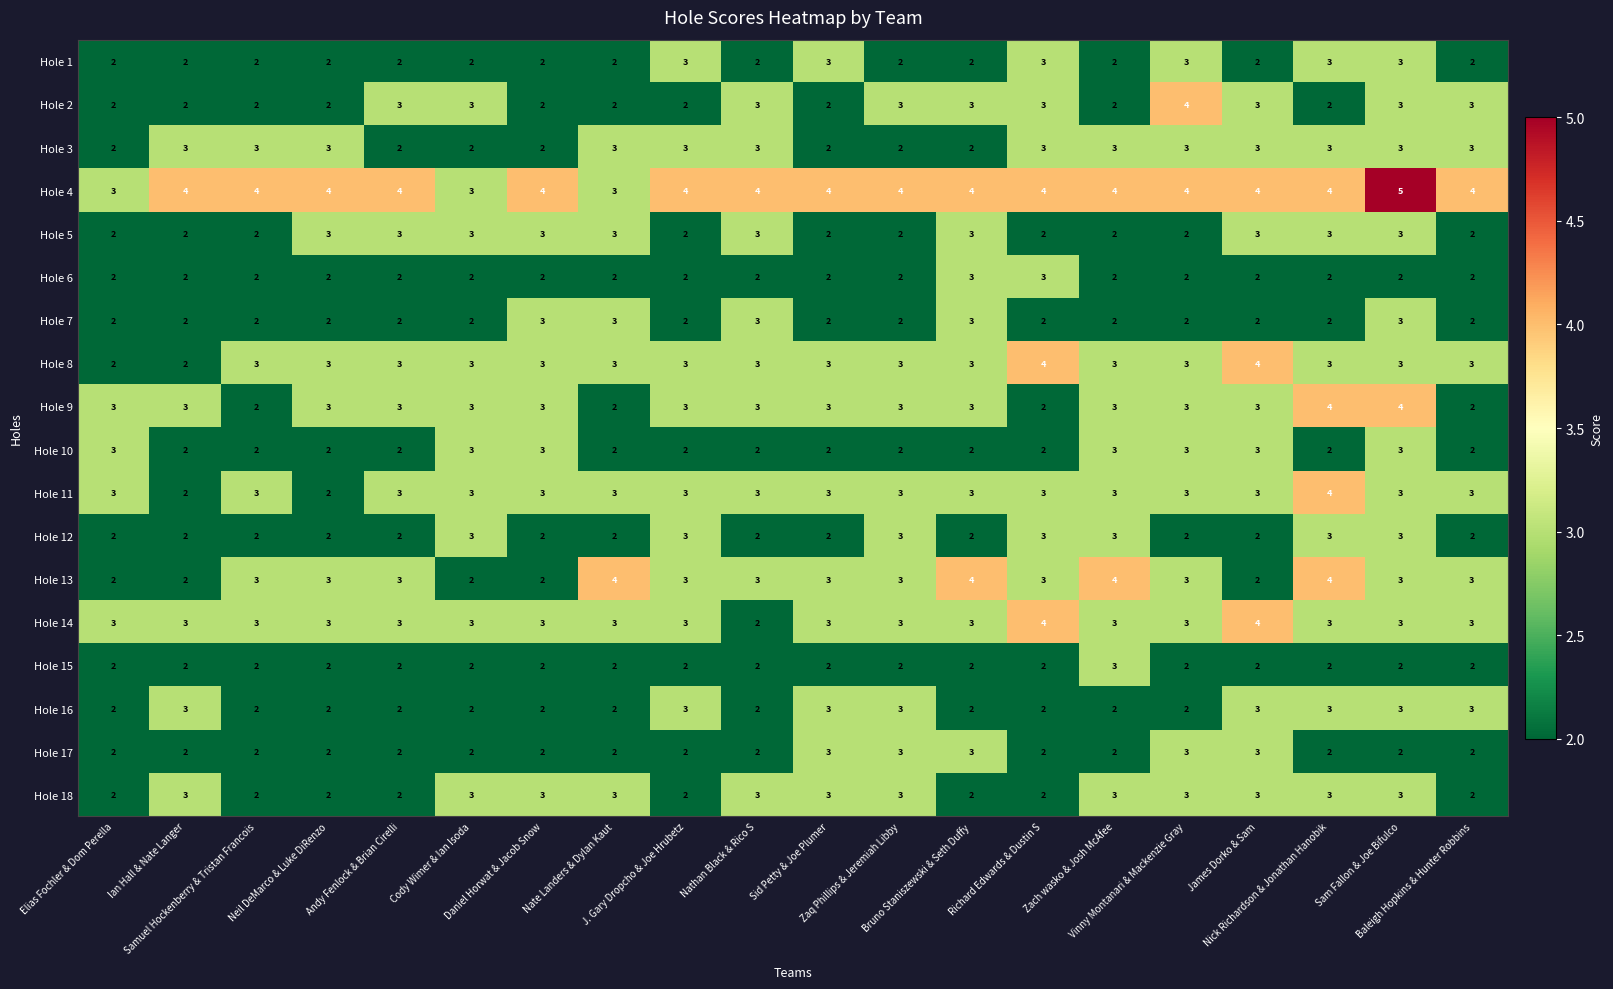

What is the sum of all Hole 5 values?

50